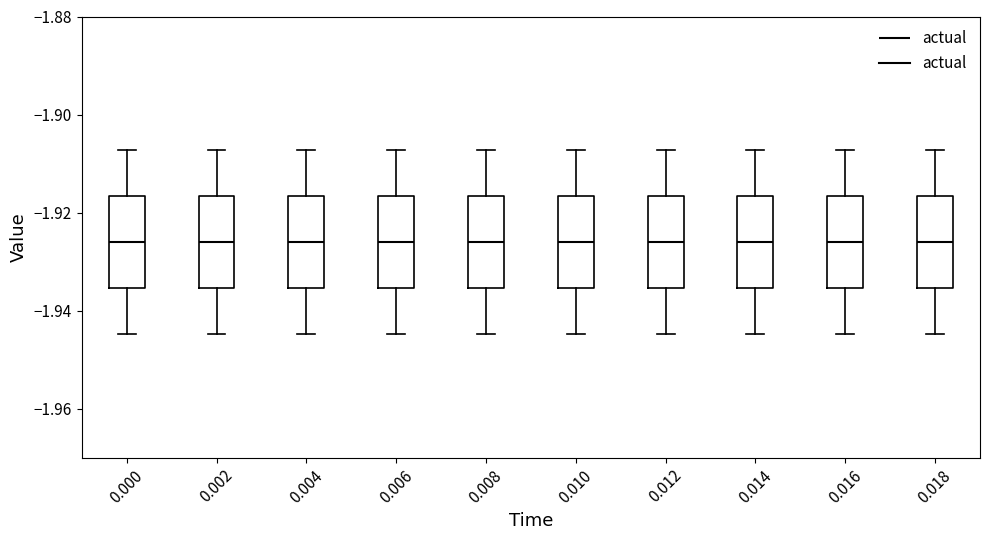

Reading left to right, read every box against the y-axis: the position of its median line, the range the box covers, and the ends of its whiskers. The values are not printed on the chart, so give them approximately, as read against the axis.

0.000: median -1.926, box -1.936 to -1.916, whiskers -1.944 to -1.908
0.002: median -1.926, box -1.936 to -1.916, whiskers -1.944 to -1.908
0.004: median -1.926, box -1.936 to -1.916, whiskers -1.944 to -1.908
0.006: median -1.926, box -1.936 to -1.916, whiskers -1.944 to -1.908
0.008: median -1.926, box -1.936 to -1.916, whiskers -1.944 to -1.908
0.010: median -1.926, box -1.936 to -1.916, whiskers -1.944 to -1.908
0.012: median -1.926, box -1.936 to -1.916, whiskers -1.944 to -1.908
0.014: median -1.926, box -1.936 to -1.916, whiskers -1.944 to -1.908
0.016: median -1.926, box -1.936 to -1.916, whiskers -1.944 to -1.908
0.018: median -1.926, box -1.936 to -1.916, whiskers -1.944 to -1.908